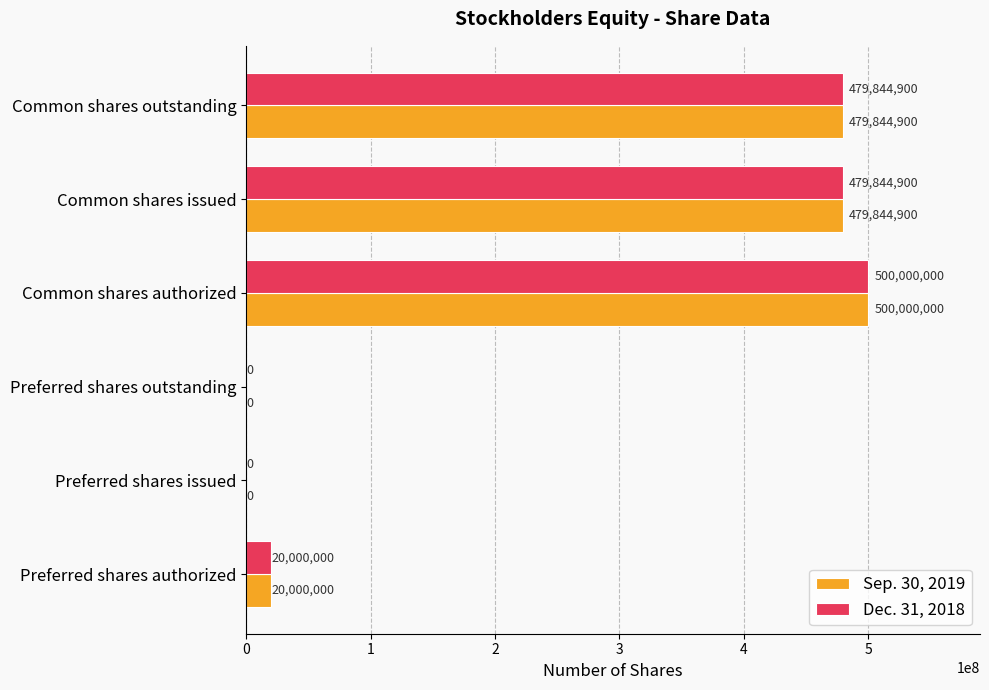

How many values in Dec. 31, 2018 are above zero?

4